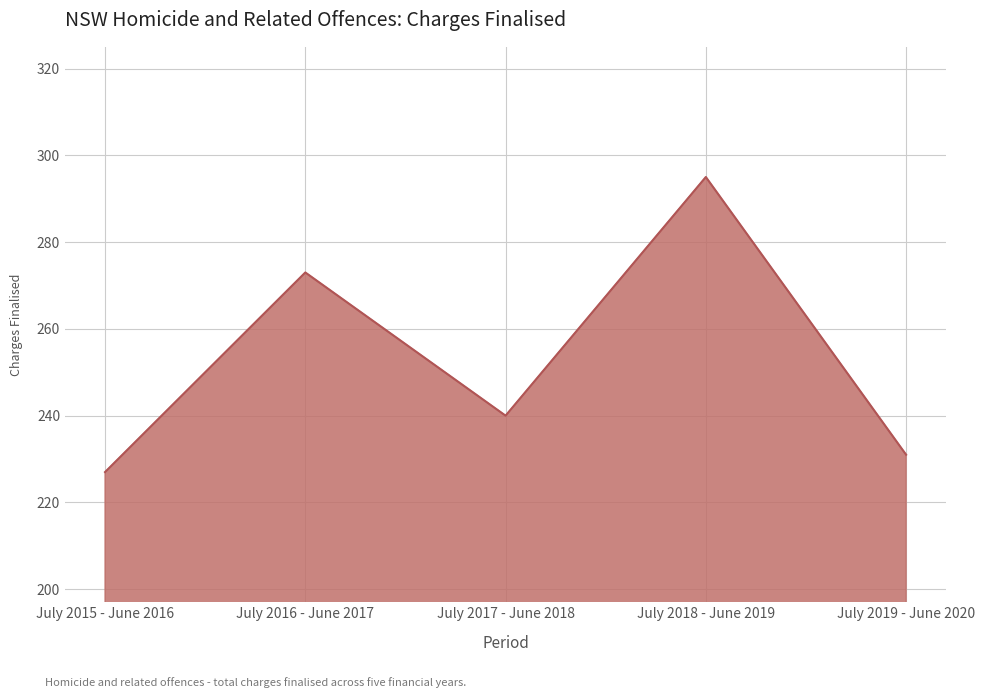

Where does the data first go above 240?

July 2016 - June 2017